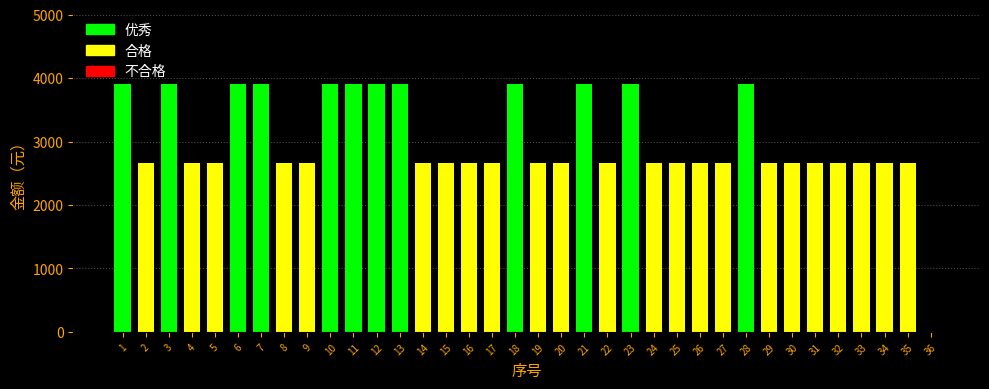

Approximately how many times larger is the value at 8 compared to 24?

1.0